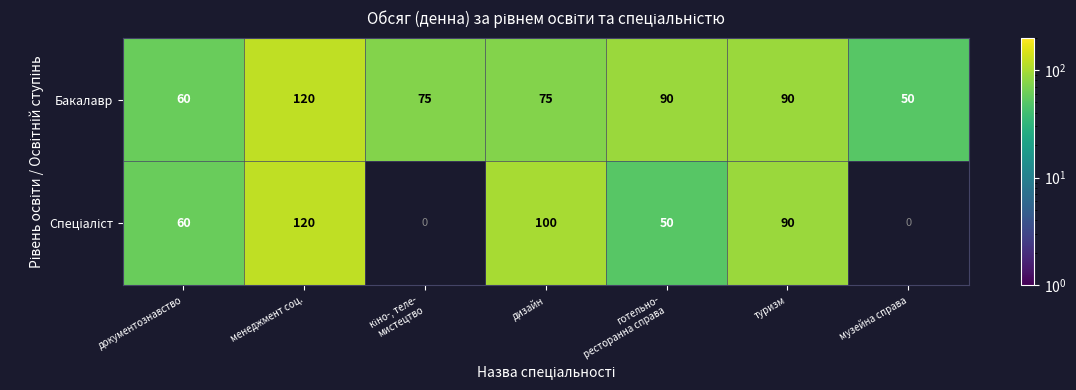

What is the average value of the Бакалавр series?

80